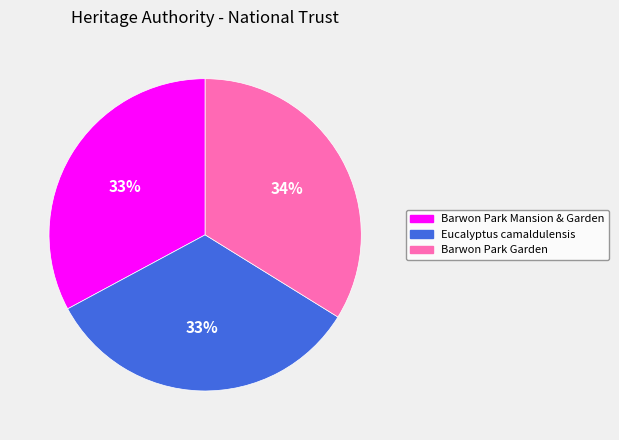

How many slices are in this pie chart?

3